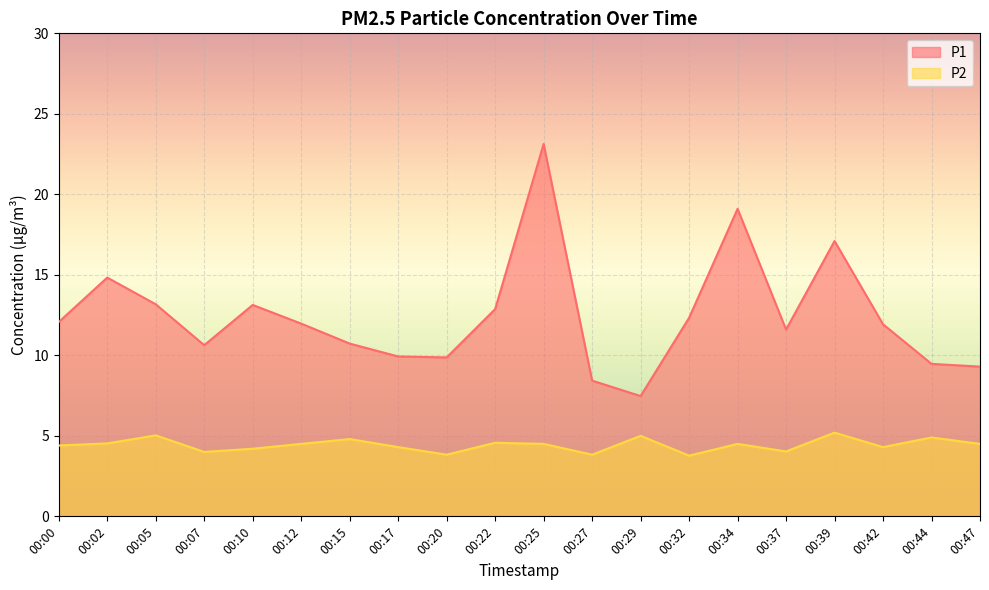

What is the difference between the second highest and second lowest values in the P1 series?

10.7